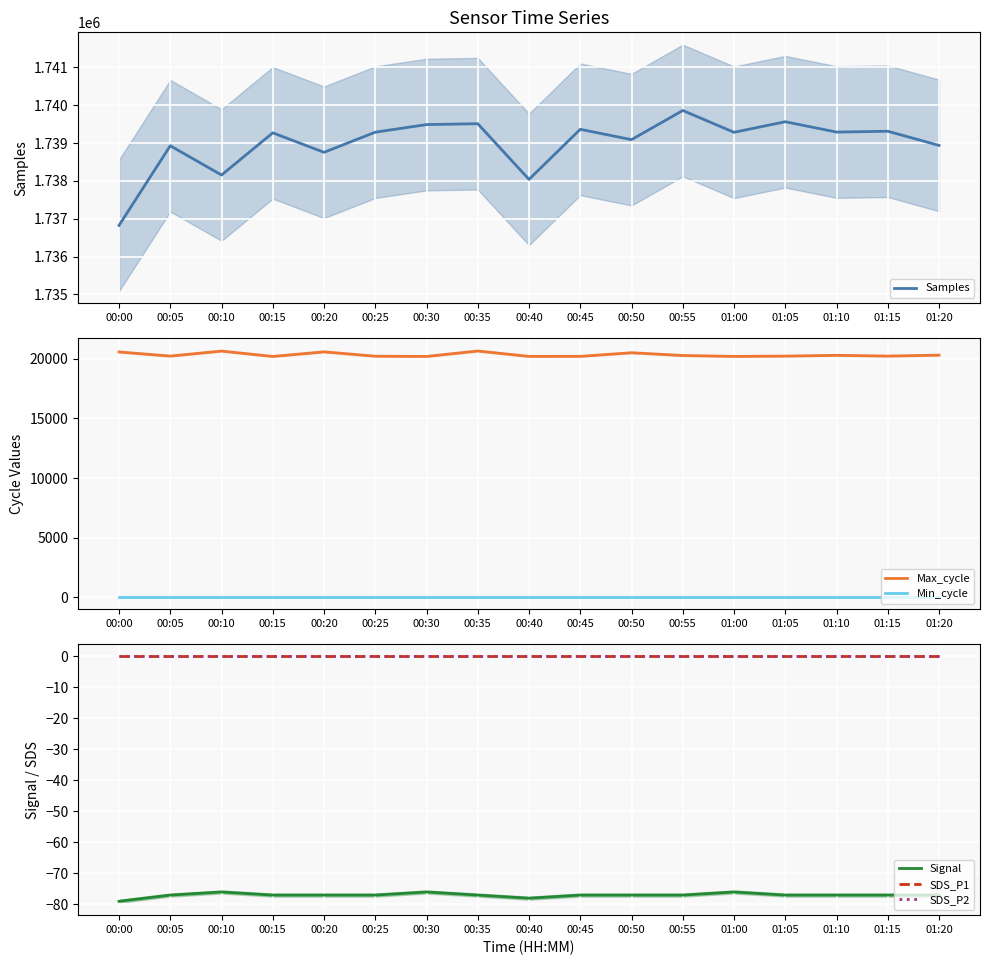

Which category has the highest value across all series?

00:55